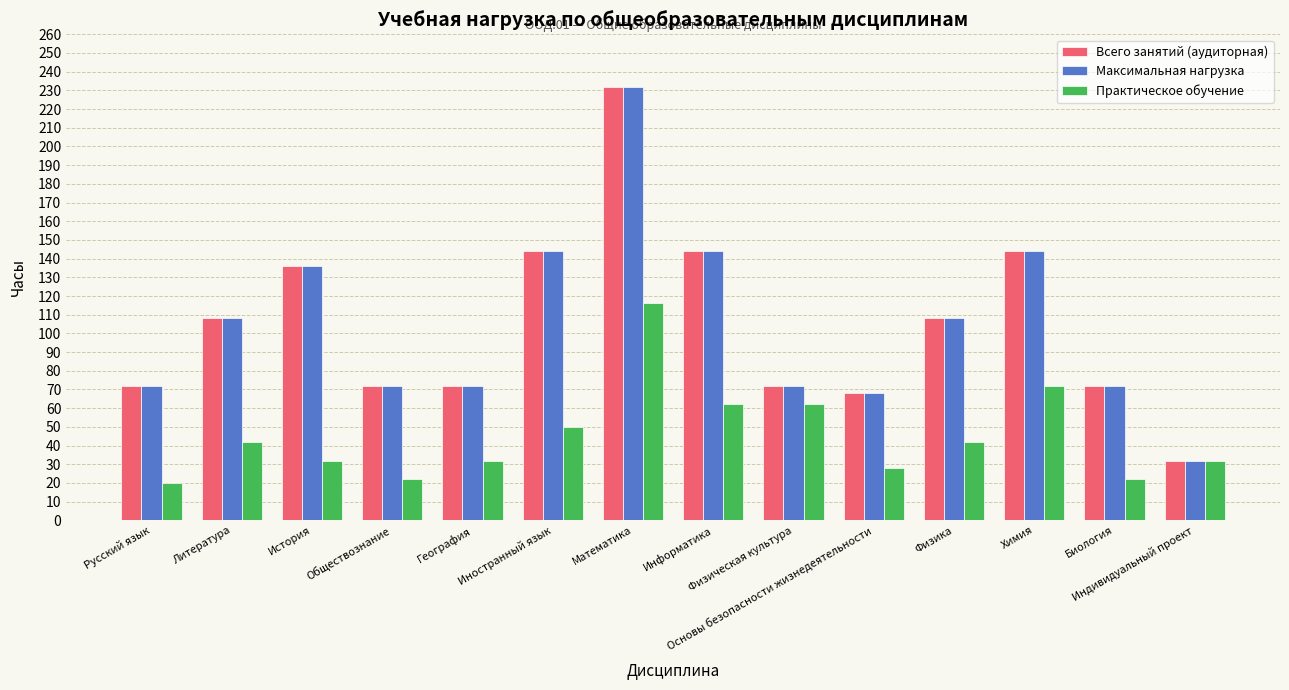

What are all the series names shown in the legend?

Всего занятий (аудиторная), Максимальная нагрузка, Практическое обучение